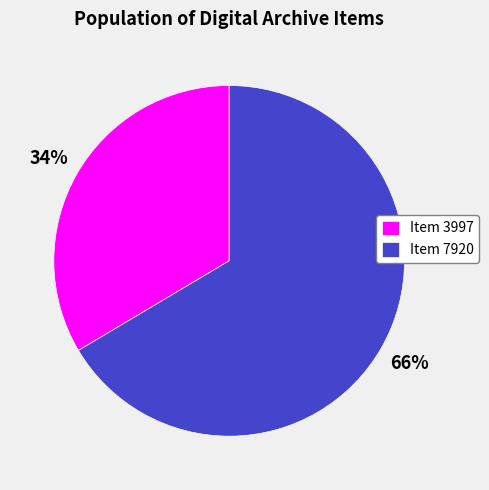

Which slice is the smallest?

Item 3997